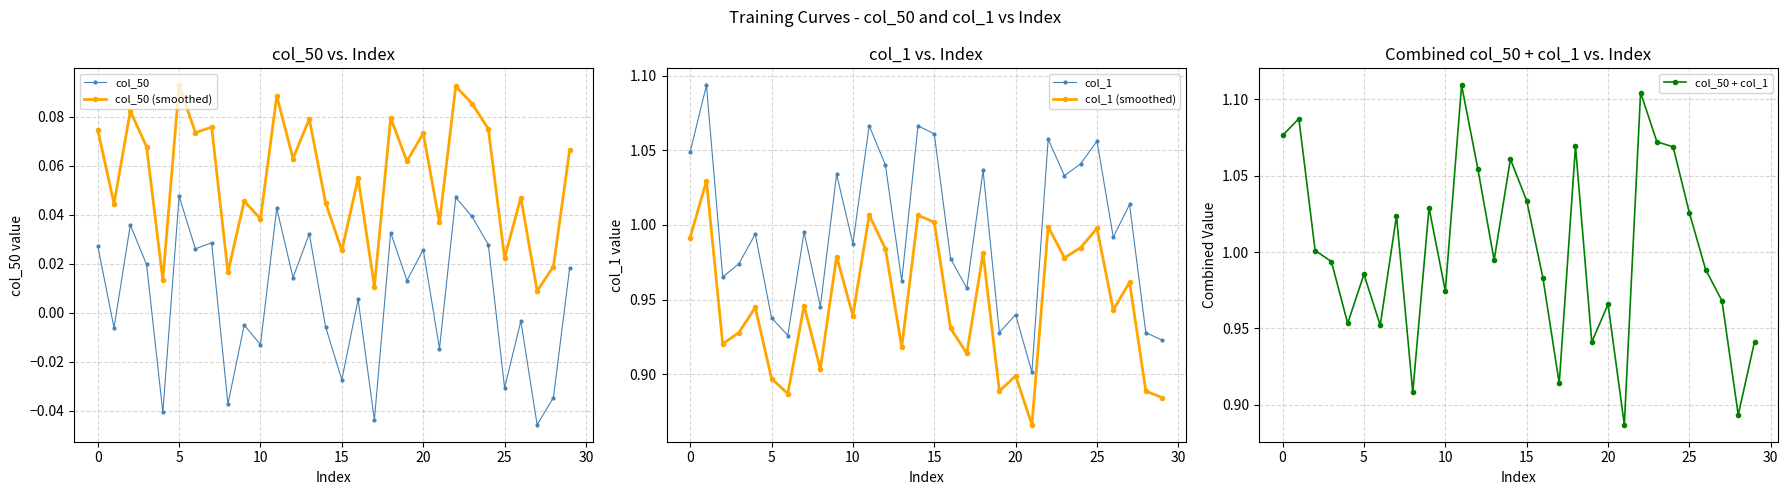

True or false: col_50 + col_1 and col_1 (smoothed) cross at least once.

False